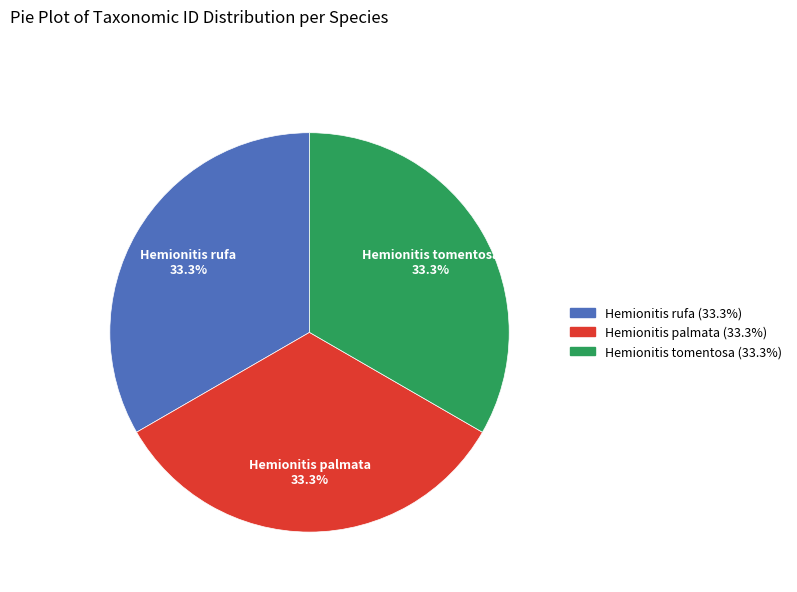

What percentage do Hemionitis tomentosa and Hemionitis palmata together represent?

66.7%